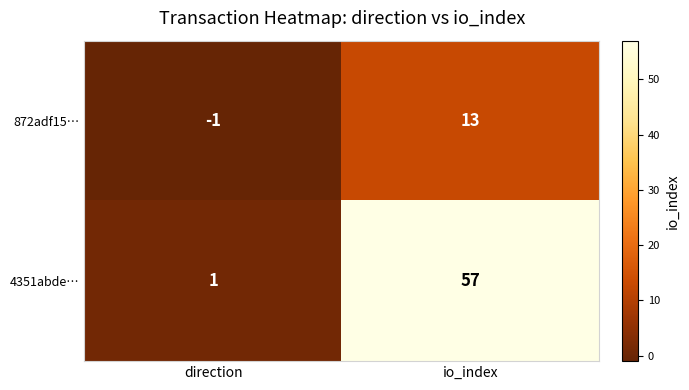

Reading left to right, list all the values displayed in this chart.

872adf15…: direction=-1	io_index=13
4351abde…: direction=1	io_index=57